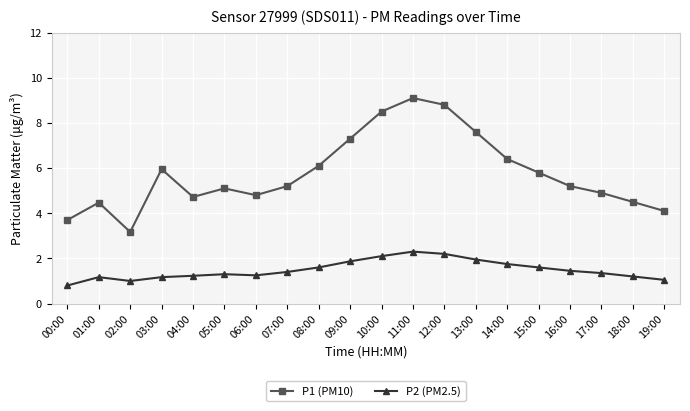

Rank the series by their average value, from highest to lowest.

P1 (PM10), P2 (PM2.5)